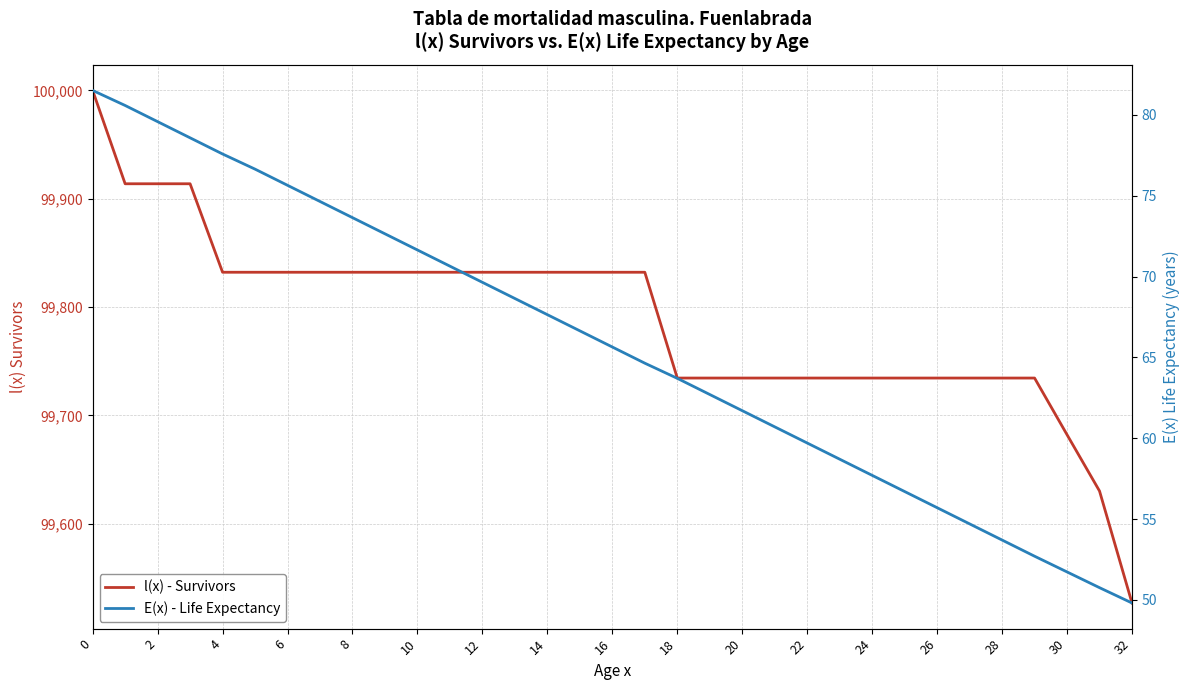

Which label corresponds to the smallest value in the chart?

32